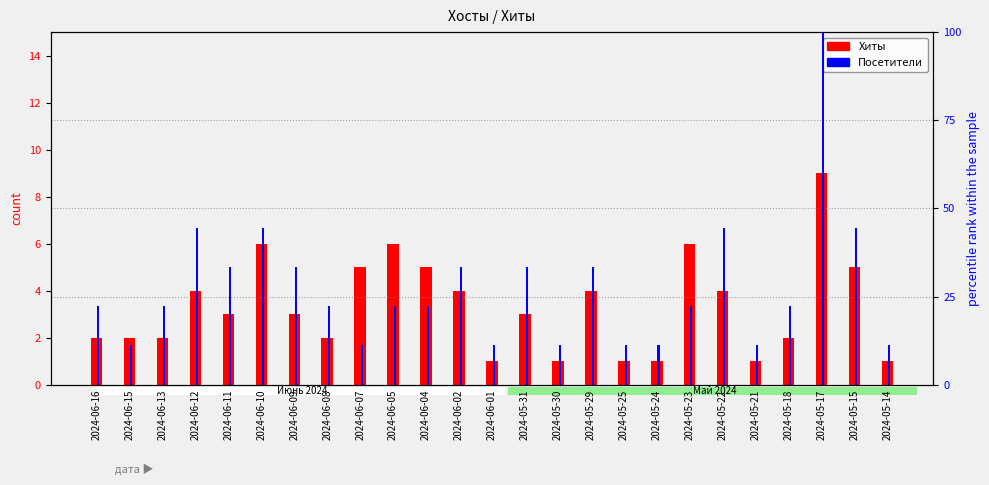

How many data points does each series have?

25